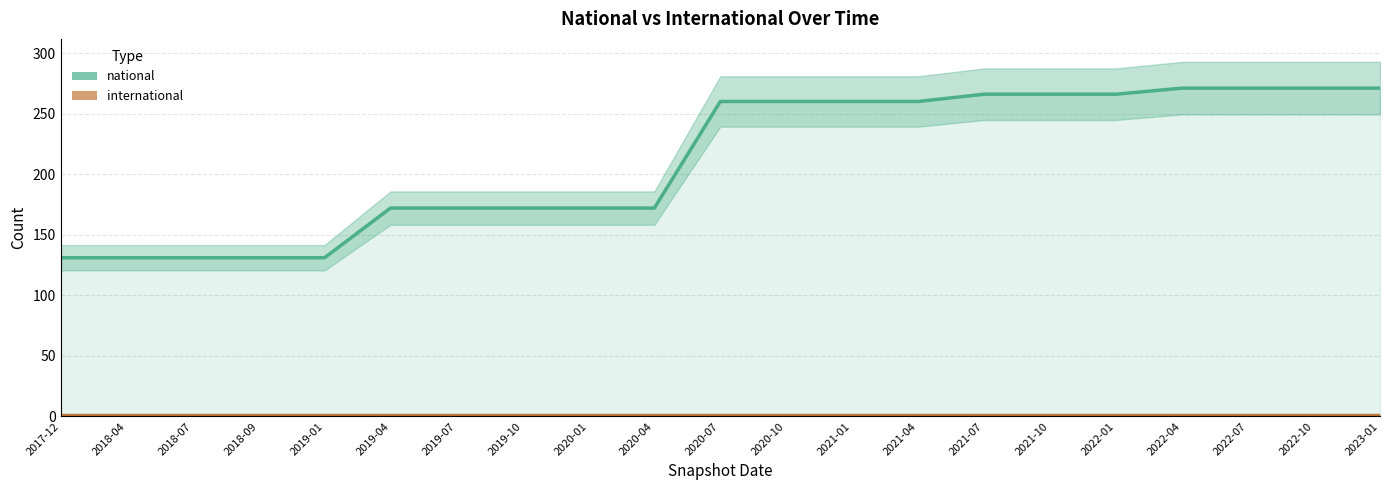

At 2021-01, list the series in order from largest to smallest.

national_line, international_line